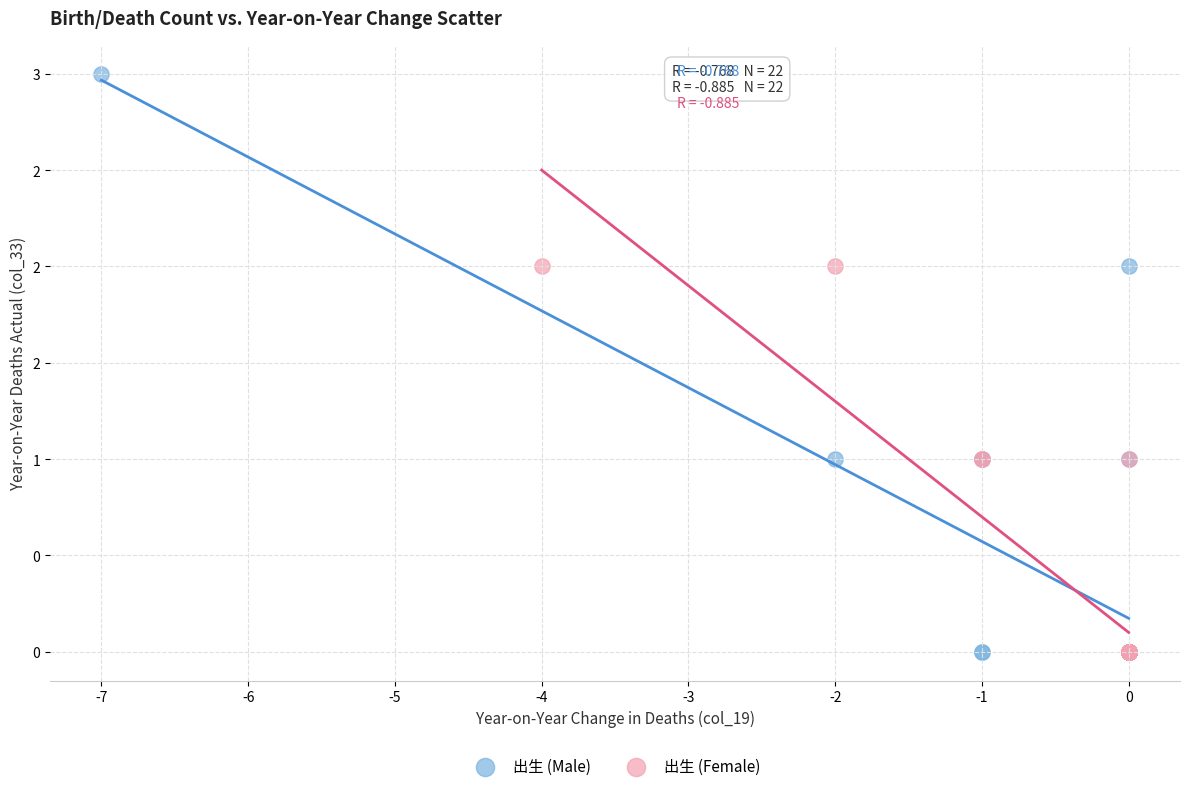

Which series contains the highest Y value?

出生 (Male)